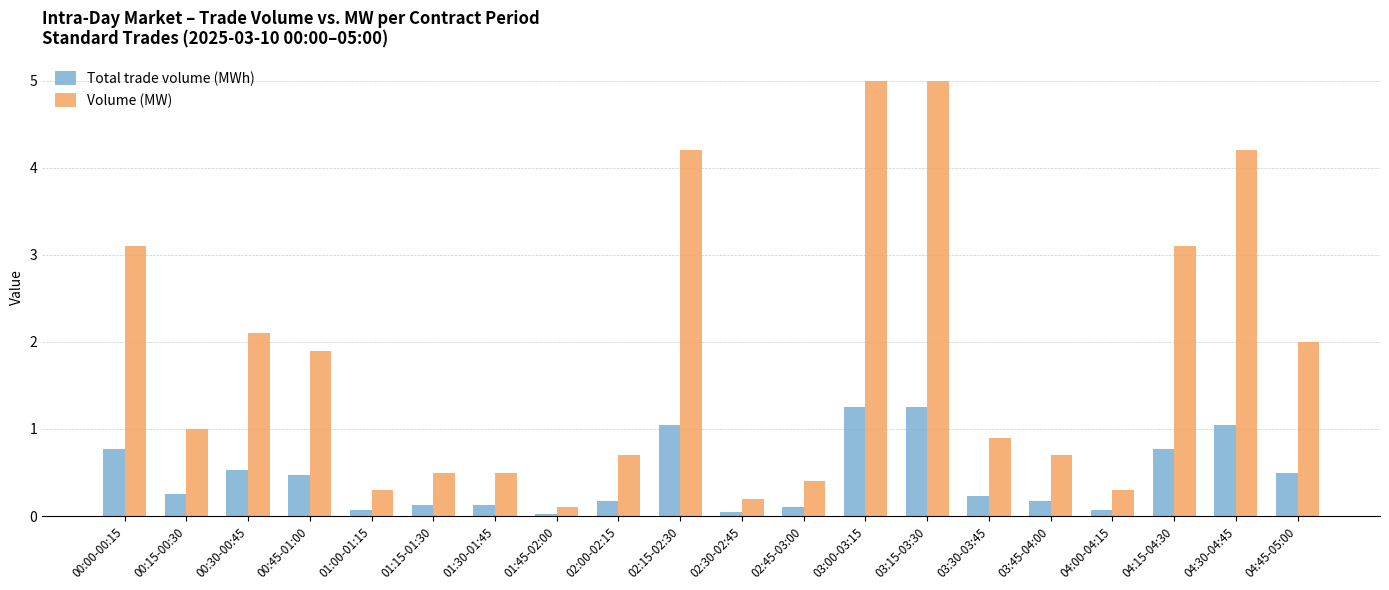

Rank the series at 00:00-00:15 from lowest to highest value.

Total trade volume (MWh), Volume (MW)